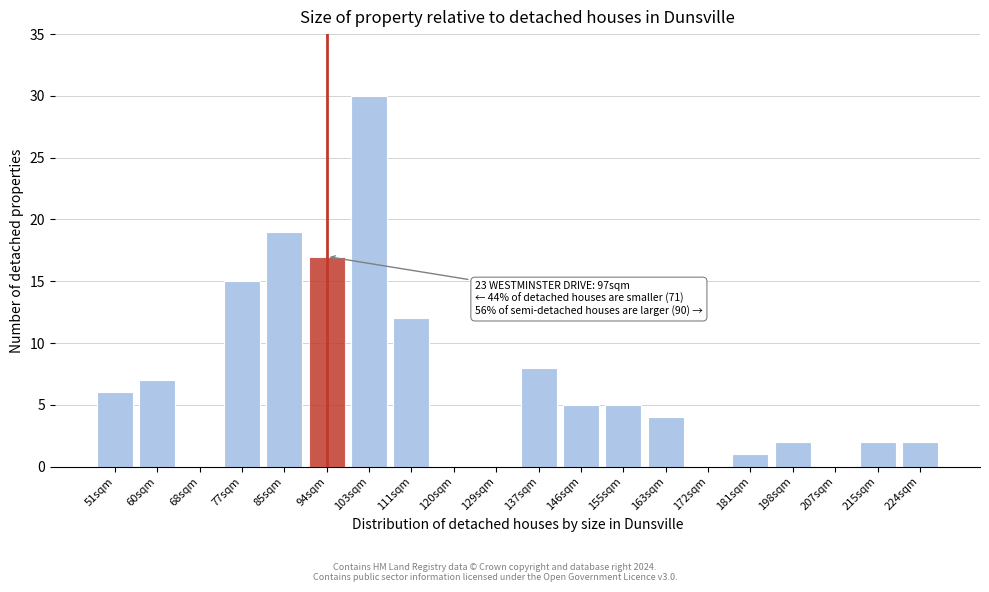

Reading left to right, extract all data points from this chart.

51sqm=6	60sqm=7	68sqm=0	77sqm=15	85sqm=19	94sqm=17	103sqm=30	111sqm=12	120sqm=0	129sqm=0	137sqm=8	146sqm=5	155sqm=5	163sqm=4	172sqm=0	181sqm=1	198sqm=2	207sqm=0	215sqm=2	224sqm=2